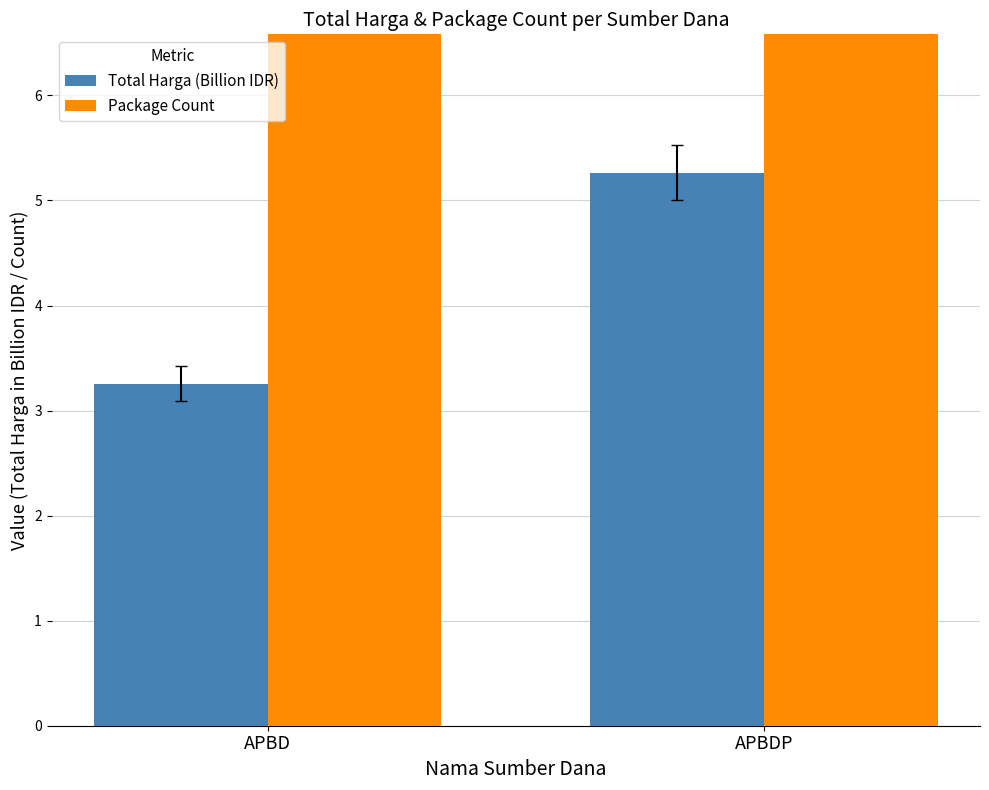

What value does the Total Harga (Billion IDR) series have at APBDP?

5.3